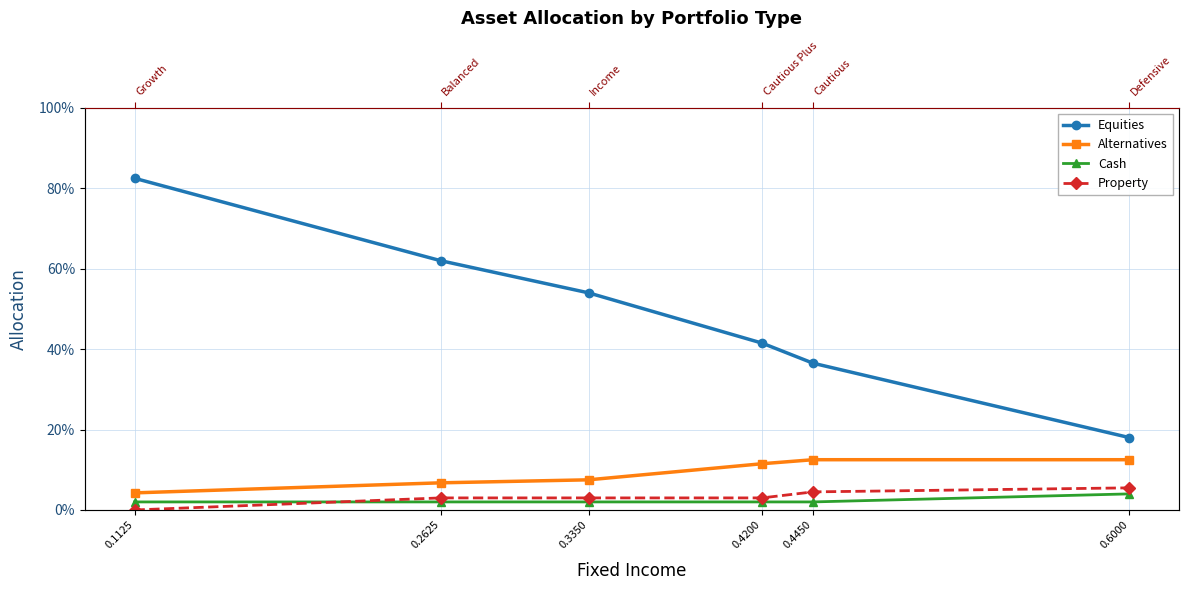

Reading right to left, transcribe all the data shown in this chart.

Equities: 0.6000=0.2	0.4450=0.4	0.4200=0.4	0.3350=0.5	0.2625=0.6	0.1125=0.8
Alternatives: 0.6000=0.1	0.4450=0.1	0.4200=0.1	0.3350=0.1	0.2625=0.1	0.1125=0.0
Cash: 0.6000=0.0	0.4450=0.0	0.4200=0.0	0.3350=0.0	0.2625=0.0	0.1125=0.0
Property: 0.6000=0.1	0.4450=0.0	0.4200=0.0	0.3350=0.0	0.2625=0.0	0.1125=0.0